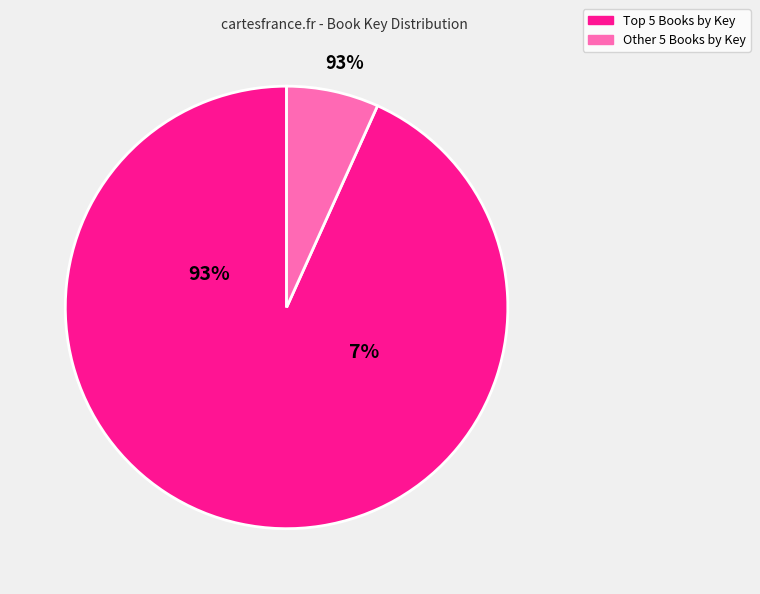

The Three Pennies slice represents 42% of the pie. True or false?

False